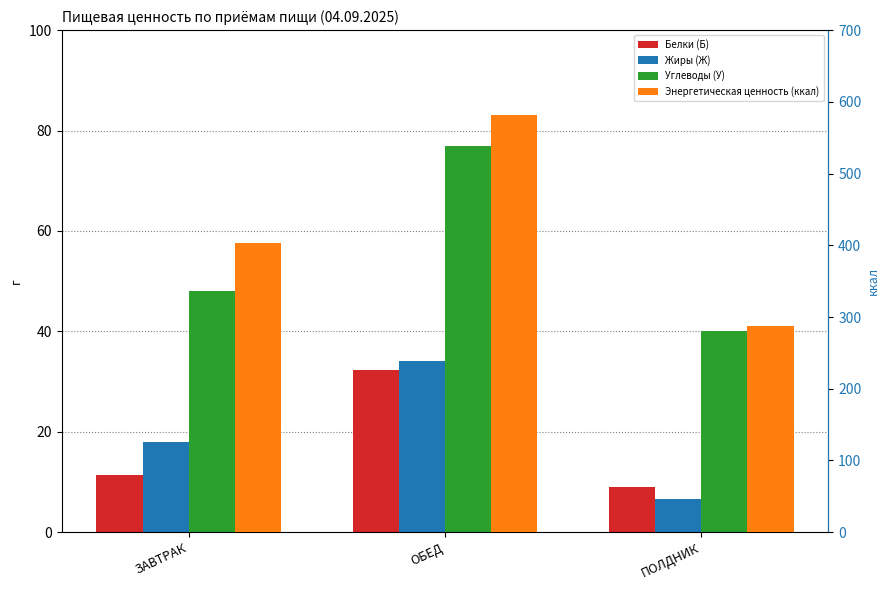

List the series in order of their peak value, highest first.

Энергетическая ценность (ккал), Углеводы (У), Жиры (Ж), Белки (Б)